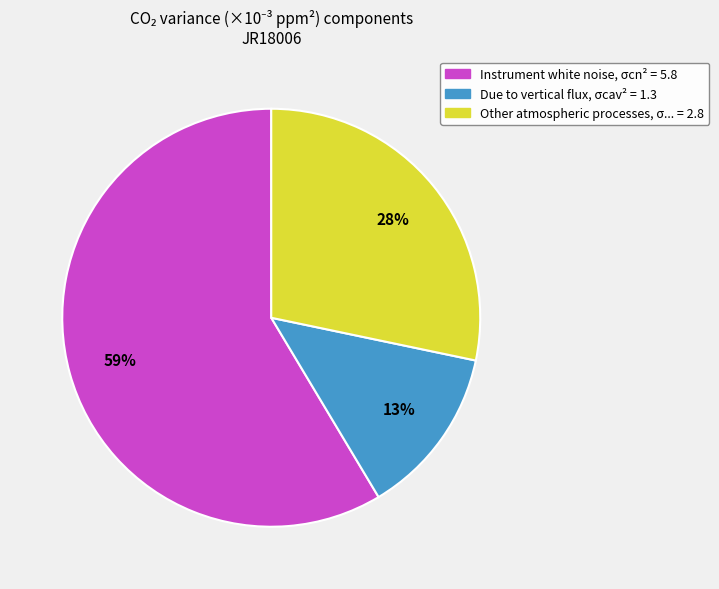

Does any single category account for the majority?

Yes